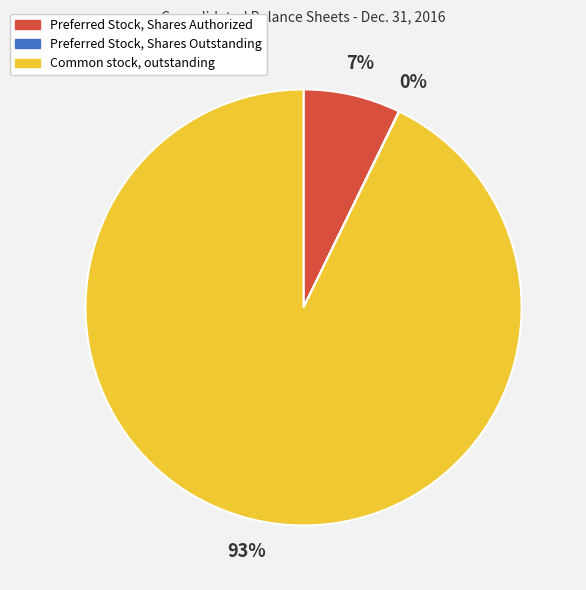

The Preferred Stock, Shares Authorized slice represents 7% of the pie. True or false?

True